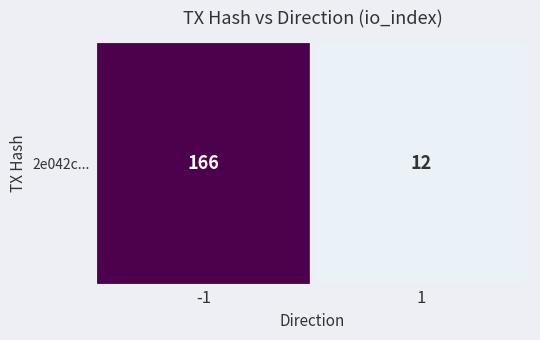

True or false: the data shows 12 at 1.

True